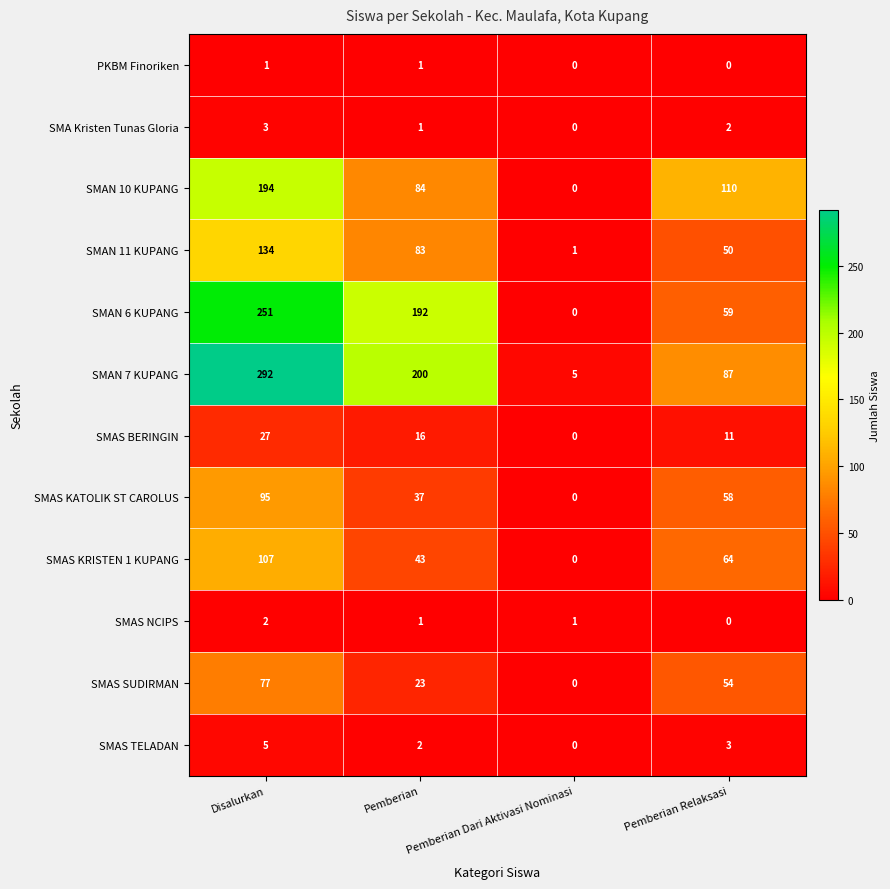

What is the difference between the SMAN 10 KUPANG values at Disalurkan and Pemberian Relaksasi?

84